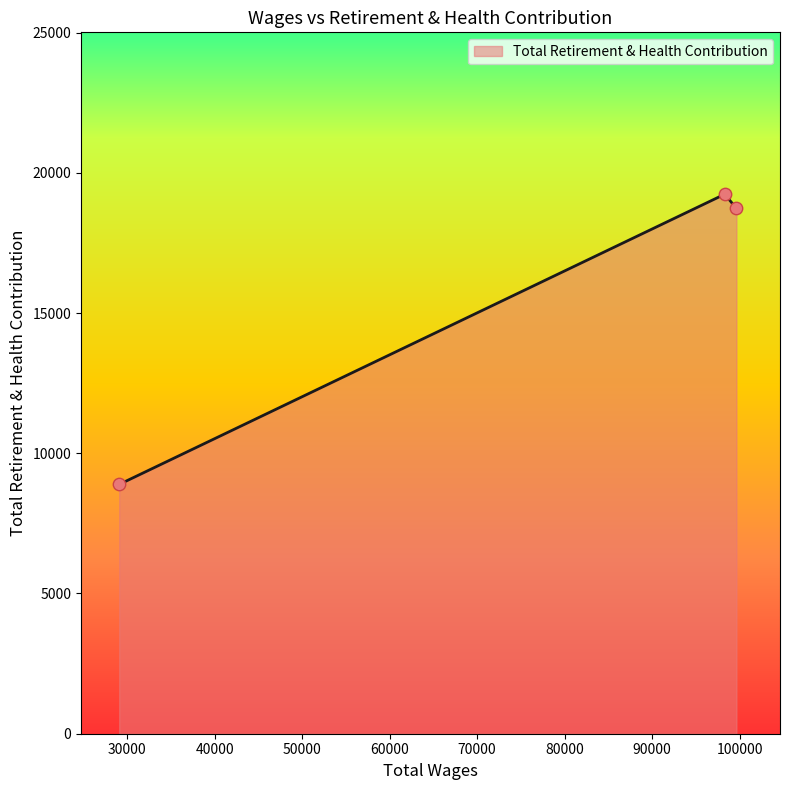

What is the average value?

15619